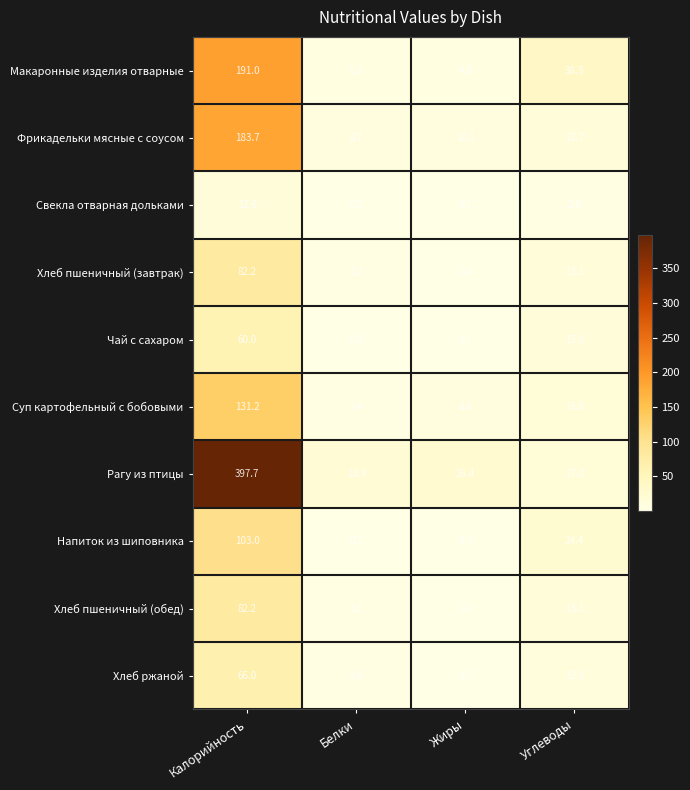

The value of Хлеб пшеничный (завтрак) at Углеводы is 13.1. True or false?

True